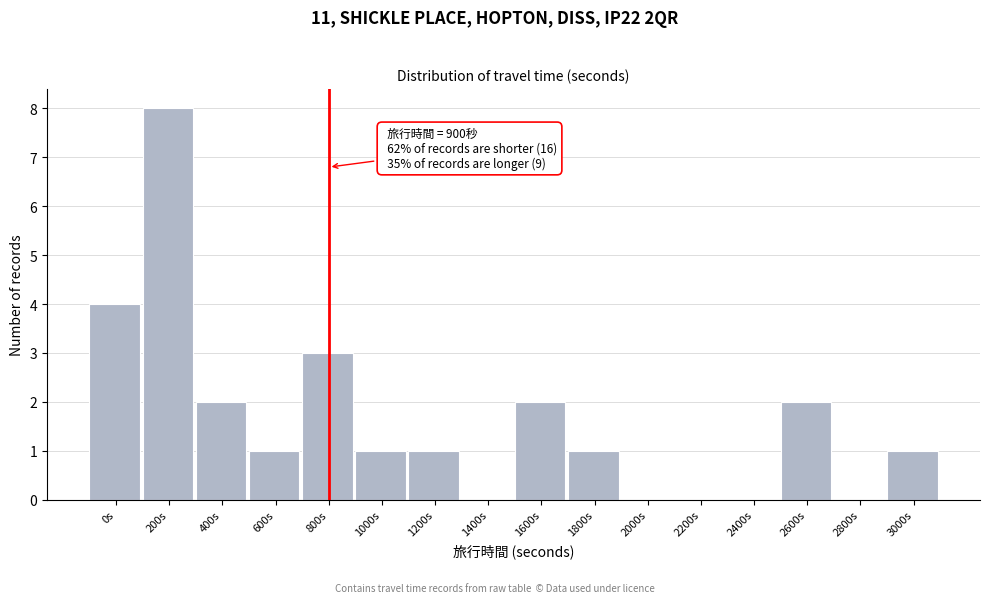

Reading right to left, extract all data points from this chart.

3000s=1	2800s=0	2600s=2	2400s=0	2200s=0	2000s=0	1800s=1	1600s=2	1400s=0	1200s=1	1000s=1	800s=3	600s=1	400s=2	200s=8	0s=4